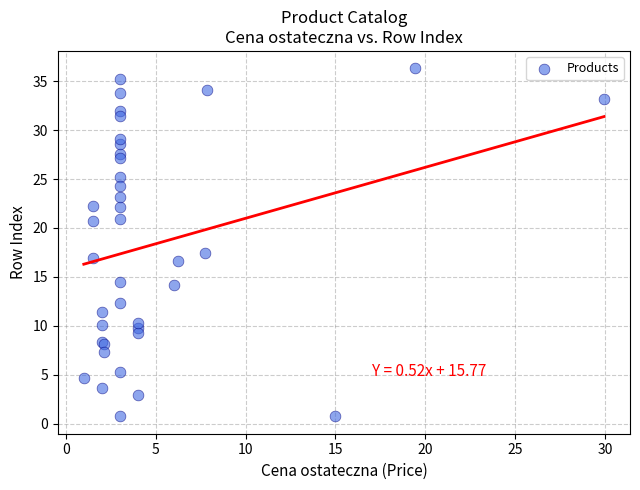

What Y value in the scatter plot is closest to 18?

17.5